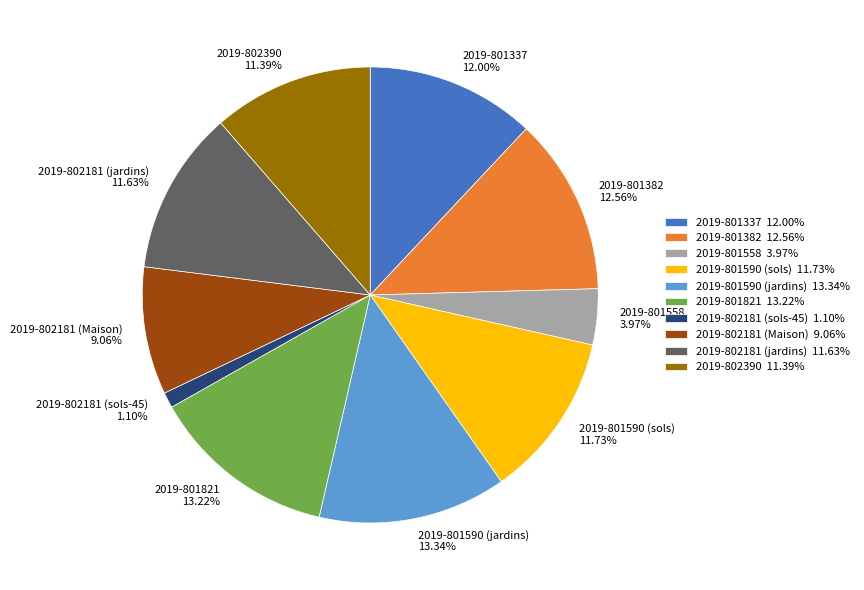

Combined, do 2019-801590 (sols) and 2019-801821 account for over 50%?

No